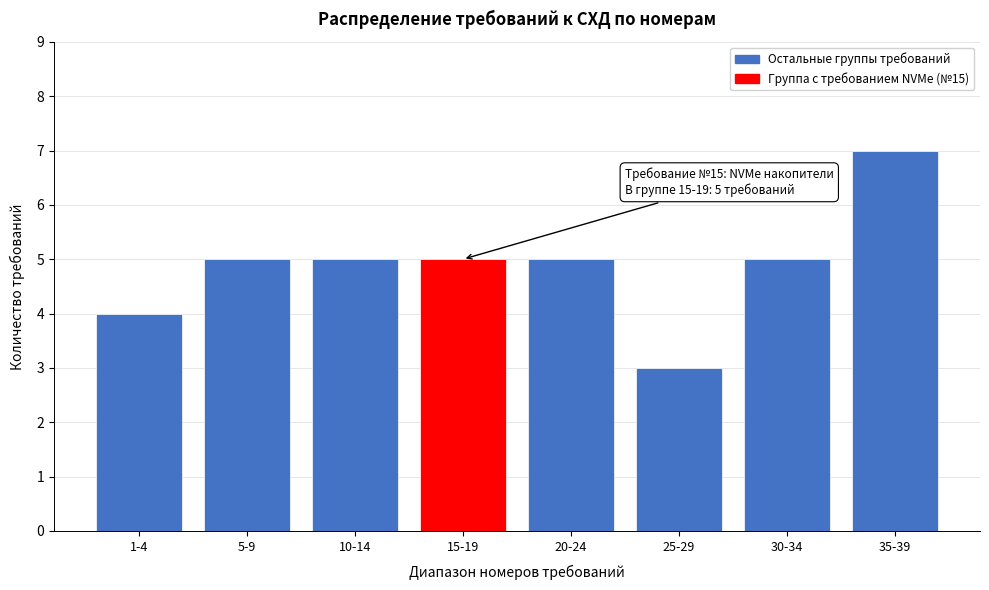

Reading left to right, what are all the values shown in this chart?

4	5	5	5	5	3	5	7